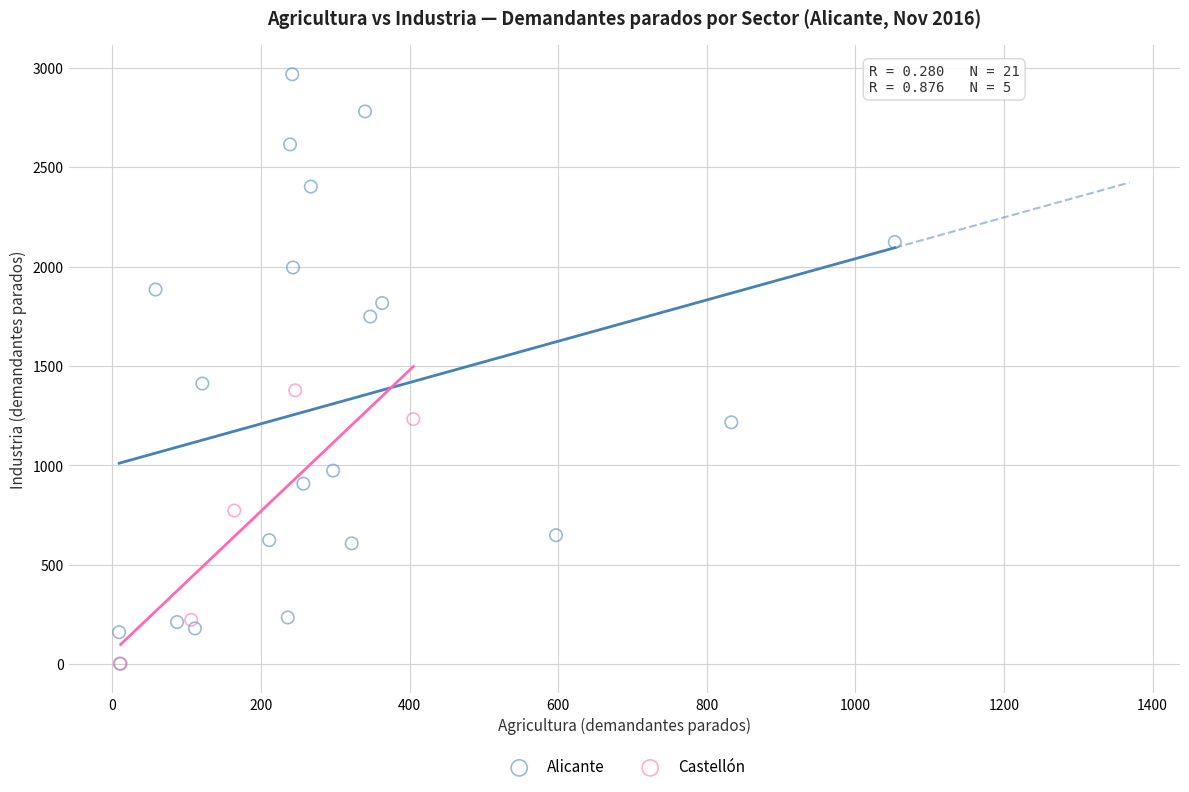

Which series has the largest Y range (max minus min)?

Alicante